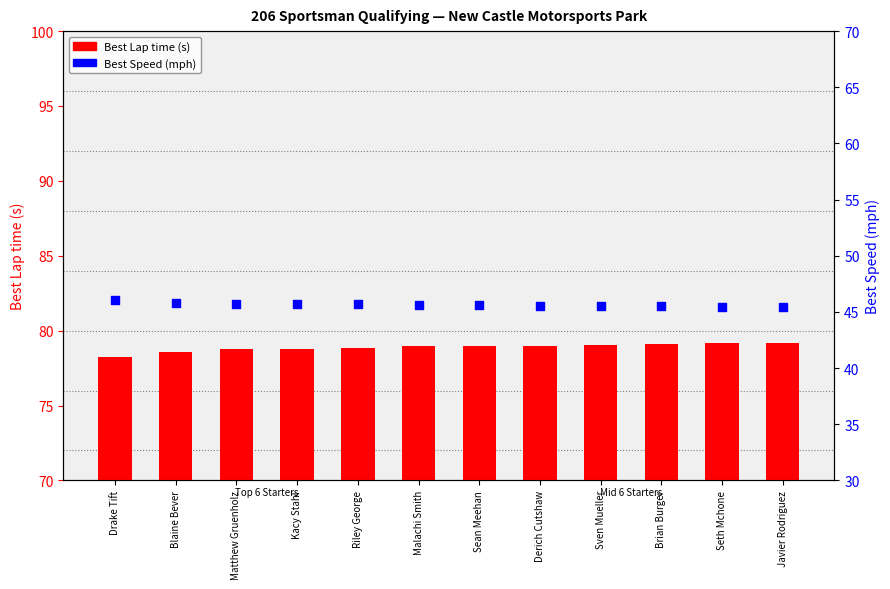

Is the value of Best Lap time at Matthew Gruenholz greater than the value of Best Speed (mph) at Kacy Stahl?

Yes